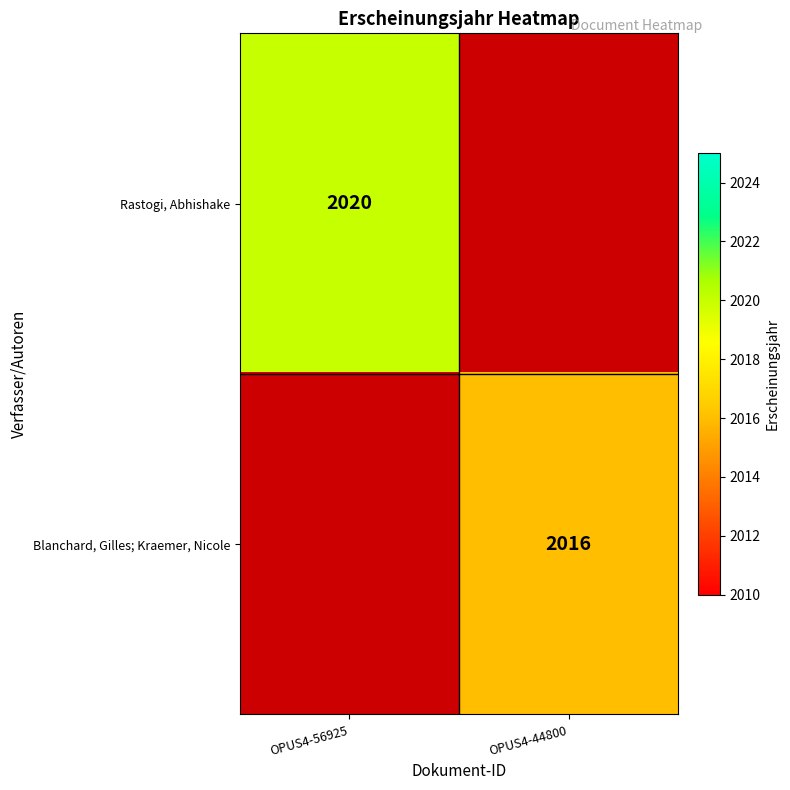

The value of Blanchard, Gilles; Kraemer, Nicole at OPUS4-44800 is 2016. True or false?

True